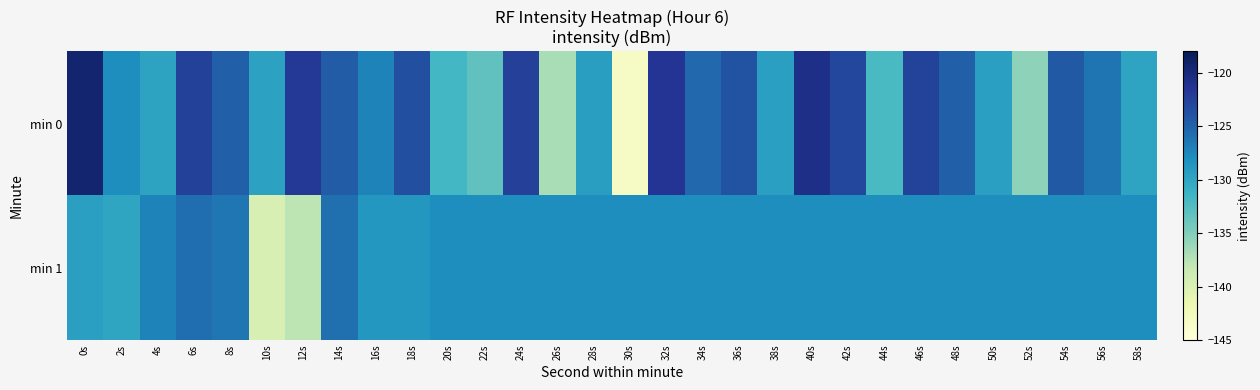

List the series in order of their peak value, lowest first.

min 1, min 0